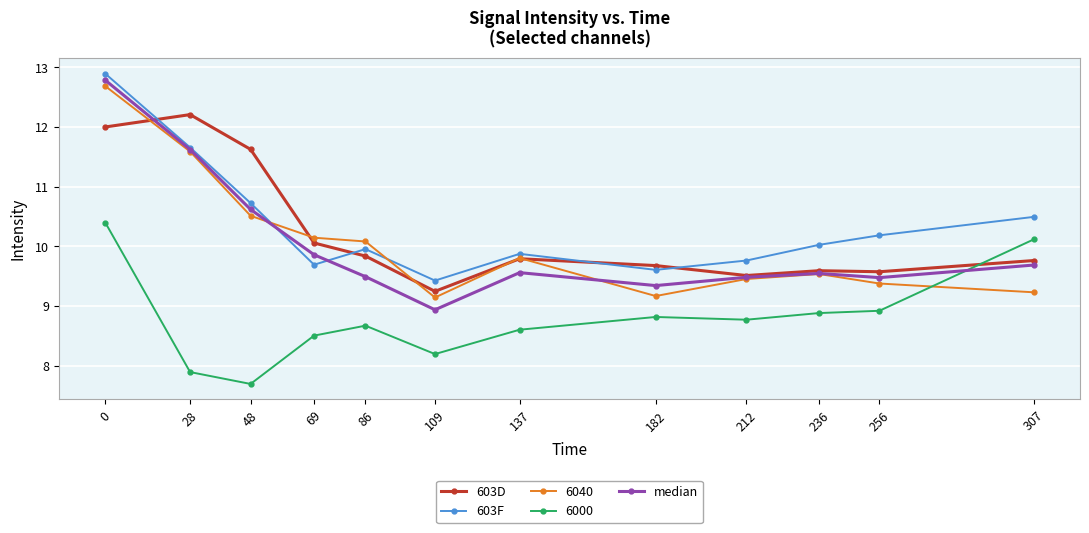

Does the chart display data point markers on the line(s)?

Yes